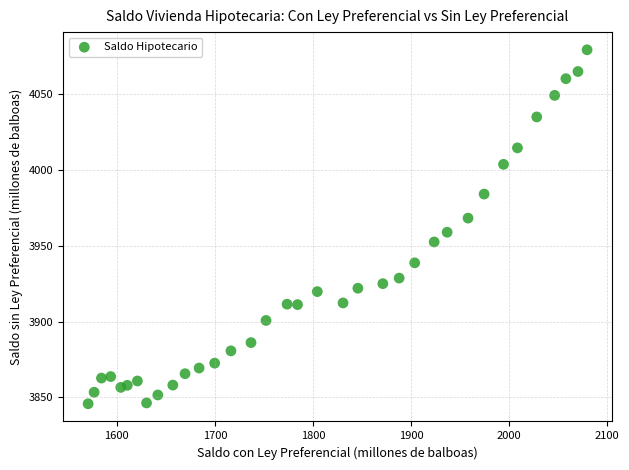

What Y value in the scatter plot is closest to 3962?

3958.8